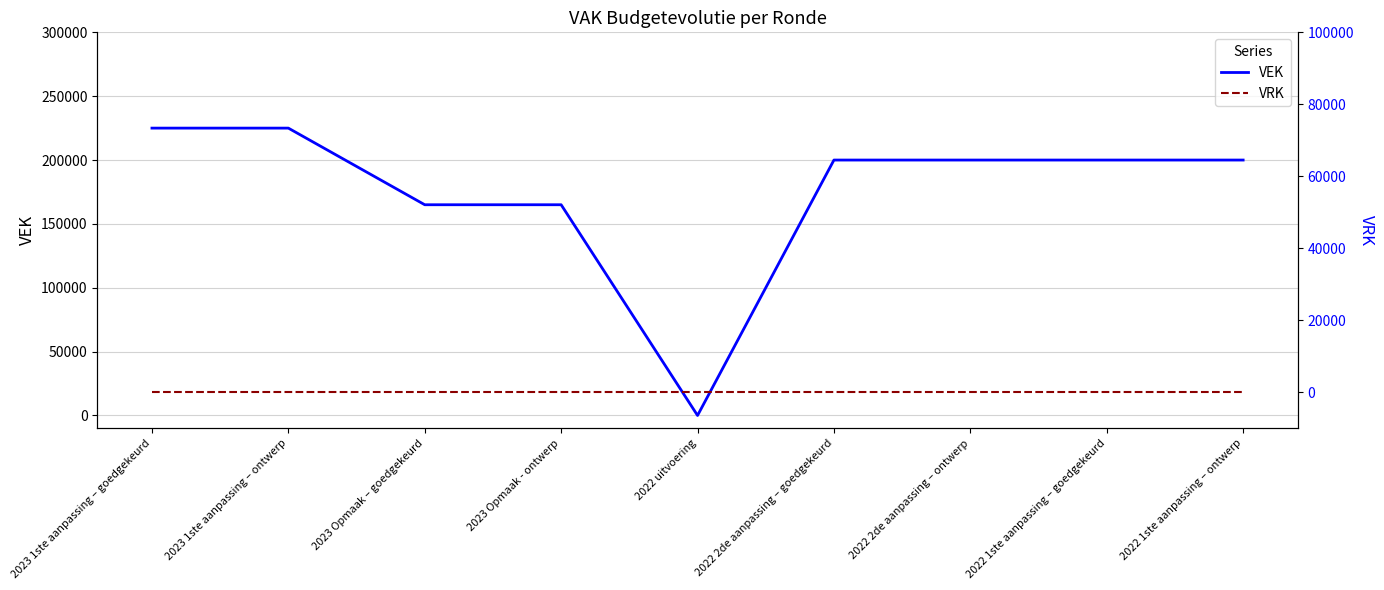

What is the approximate value of VEK at 2023 1ste aanpassing – ontwerp, to the nearest 10?

225000